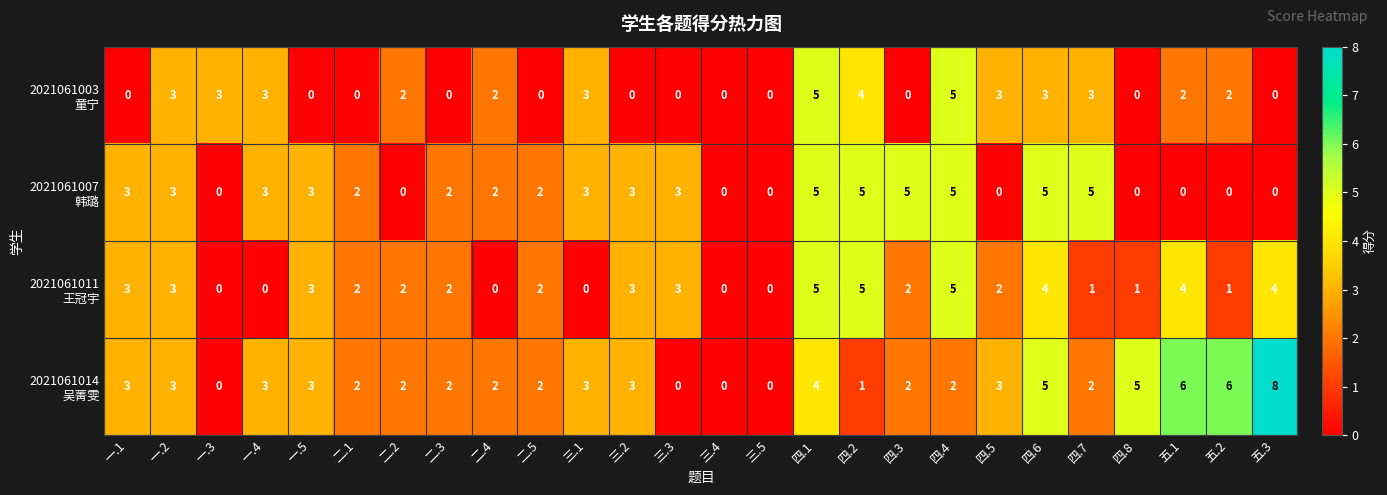

At which category is the sum across all series the highest?

四.1